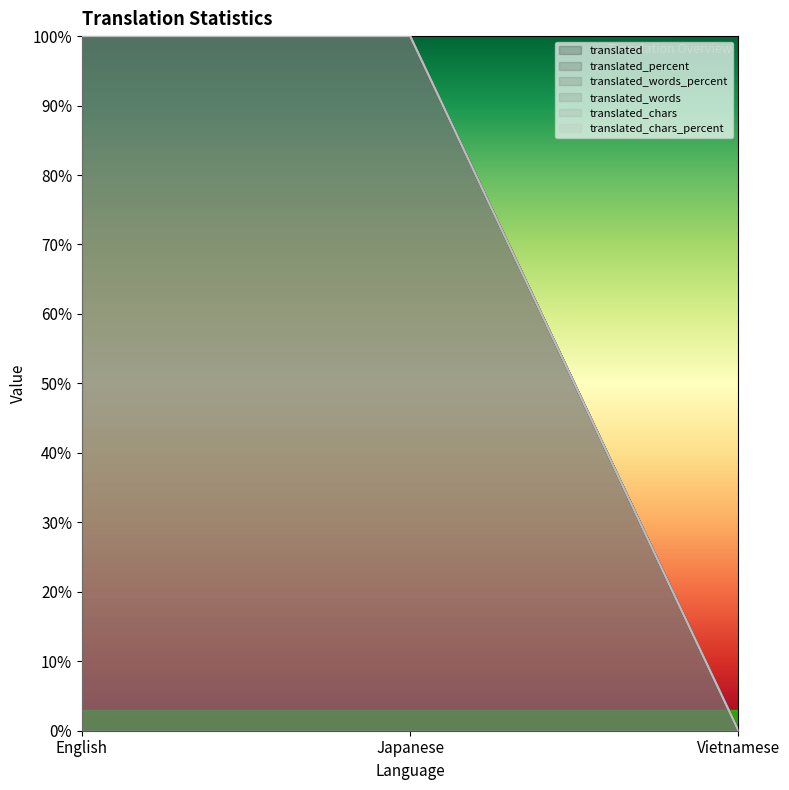

Count the number of data series in this chart.

6